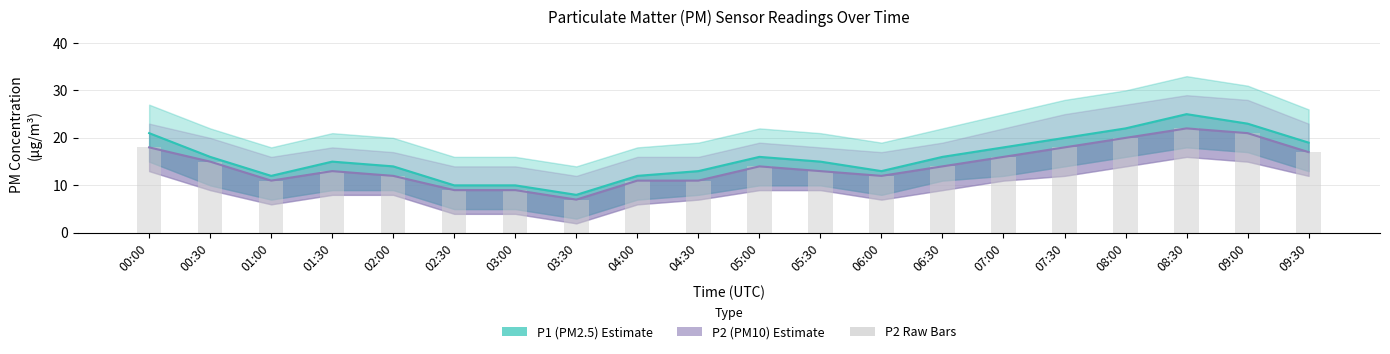

Reading right to left, transcribe all the data shown in this chart.

17	21	22	20	18	16	14	12	13	14	11	11	7	9	9	12	13	11	15	18